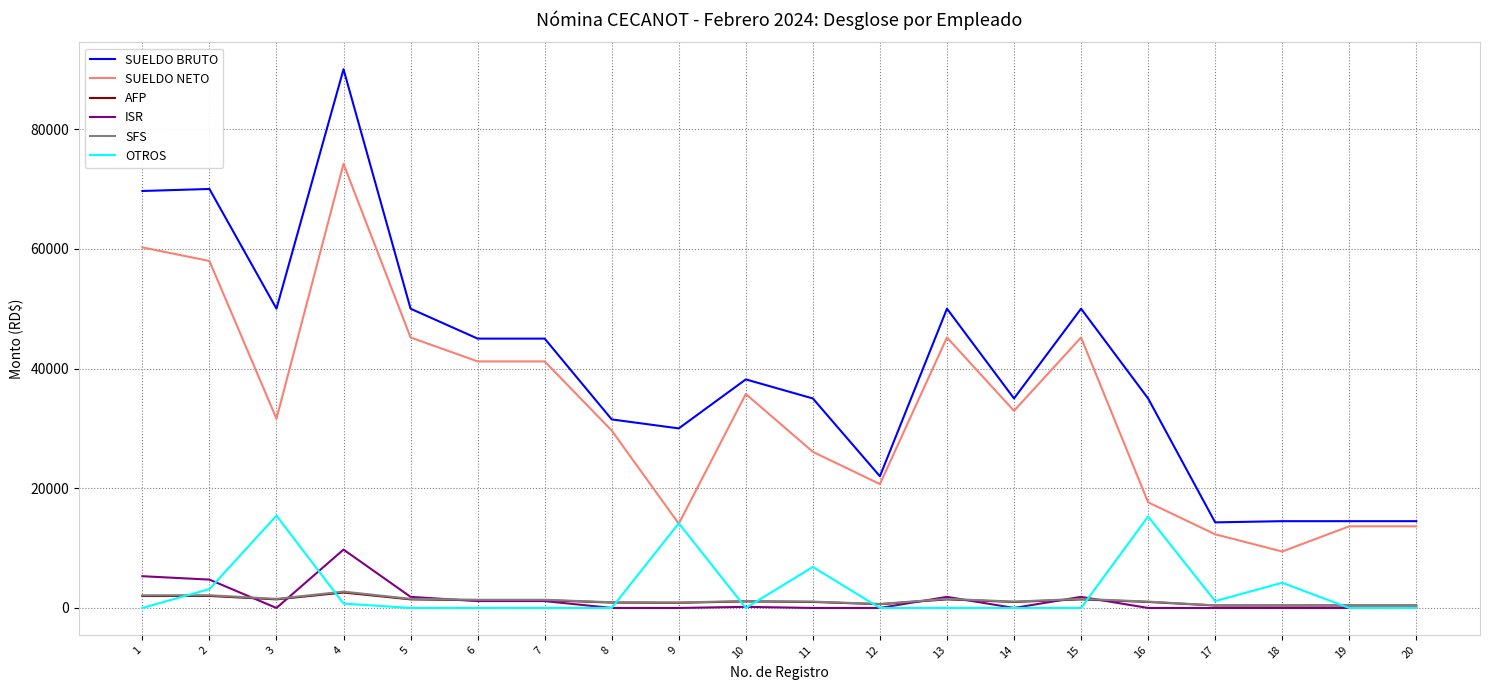

Is it true that OTROS equals 14151.1 at 9?

True